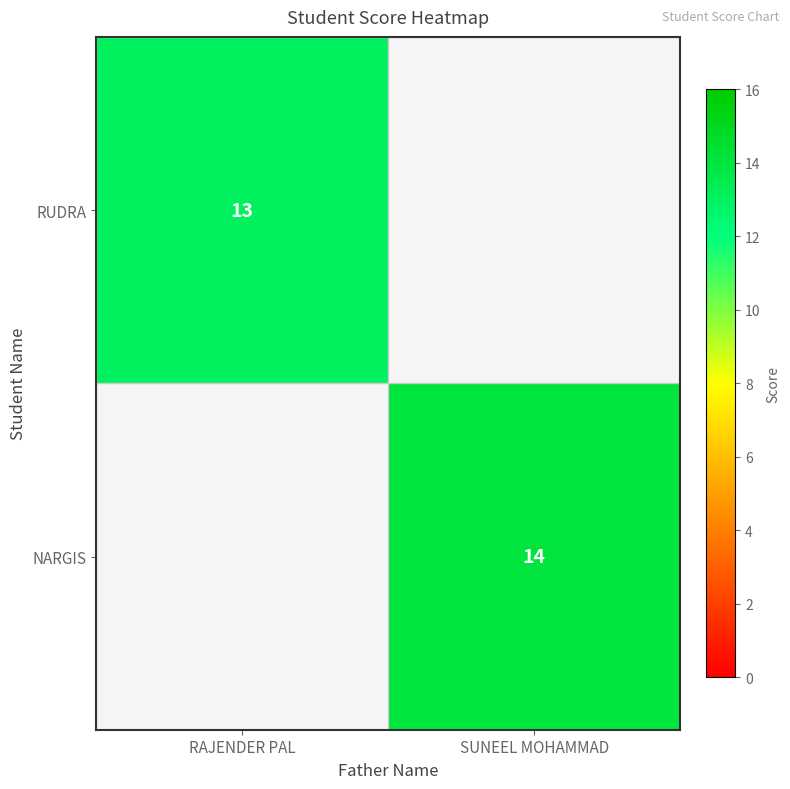

The RUDRA series shows 5 at RAJENDER PAL. True or false?

False